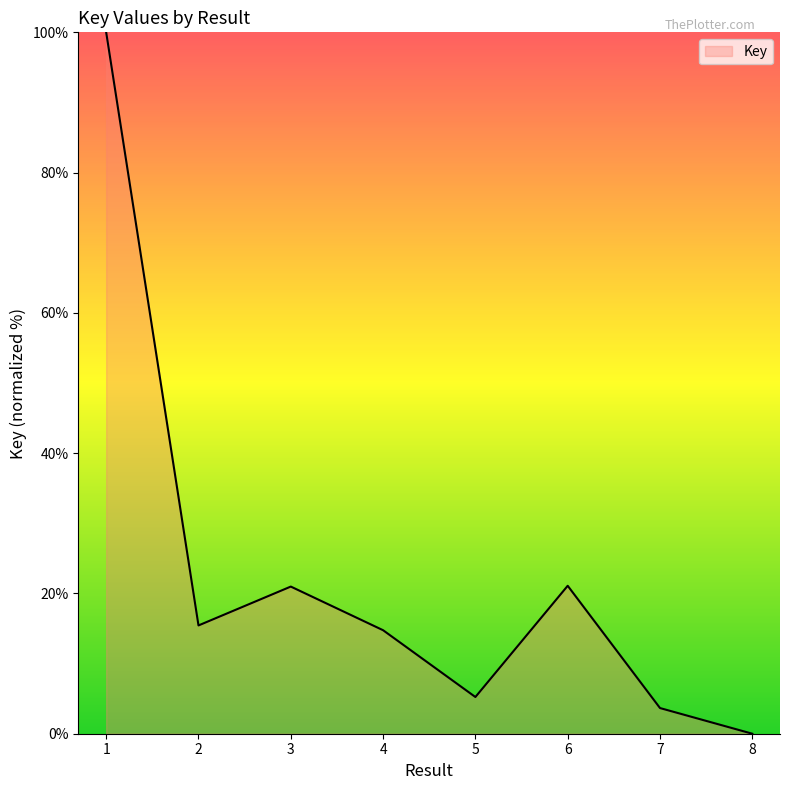

True or false: the data shows 4.4 at 6.

False